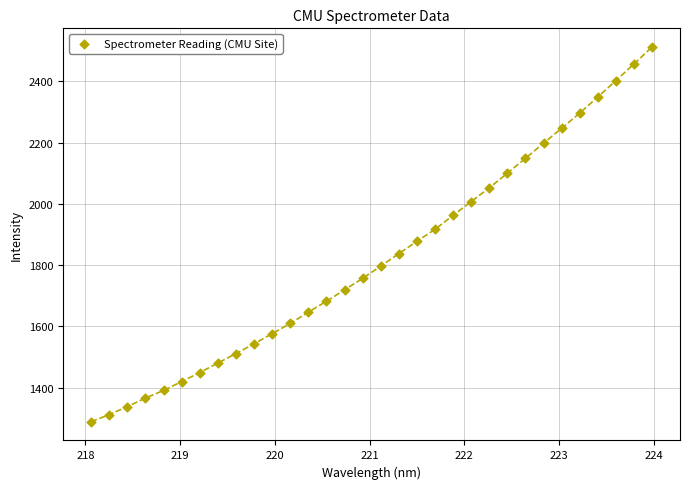

What is the range of X values (max minus min)?

5.9